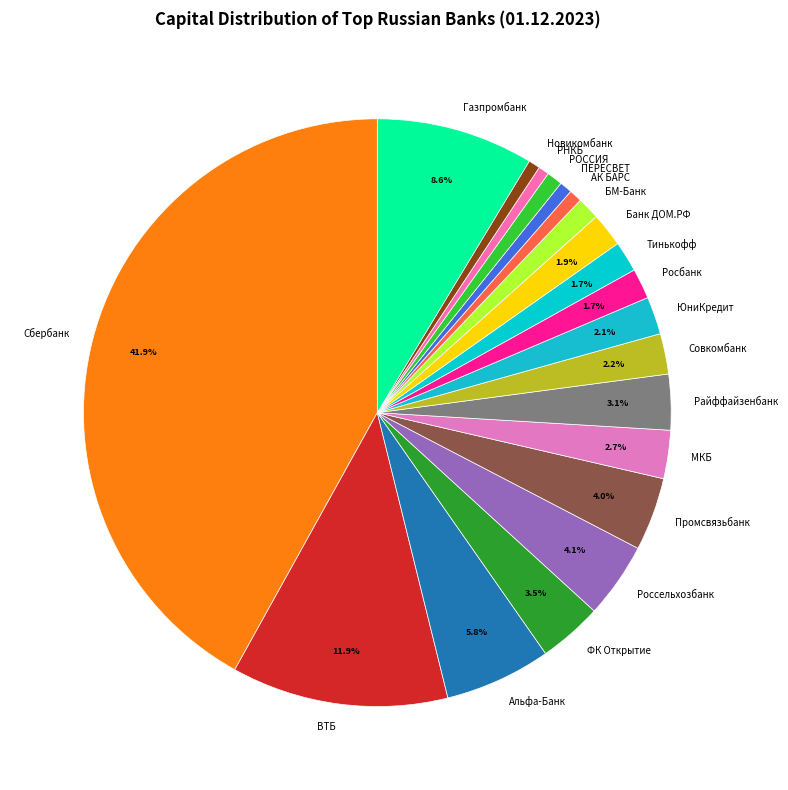

Do ВТБ and ПЕРЕСВЕТ together represent more than half of the pie?

No